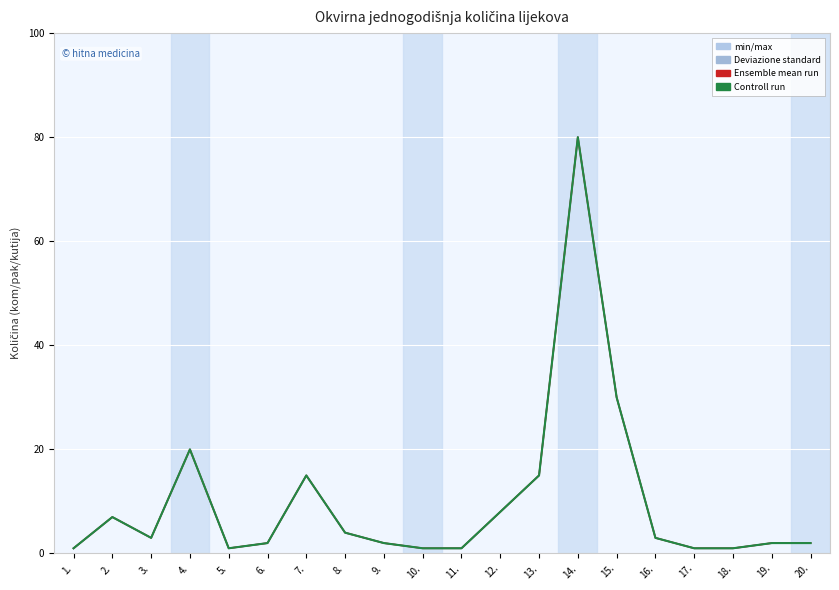

Is this an area chart (filled region under the line)?

No